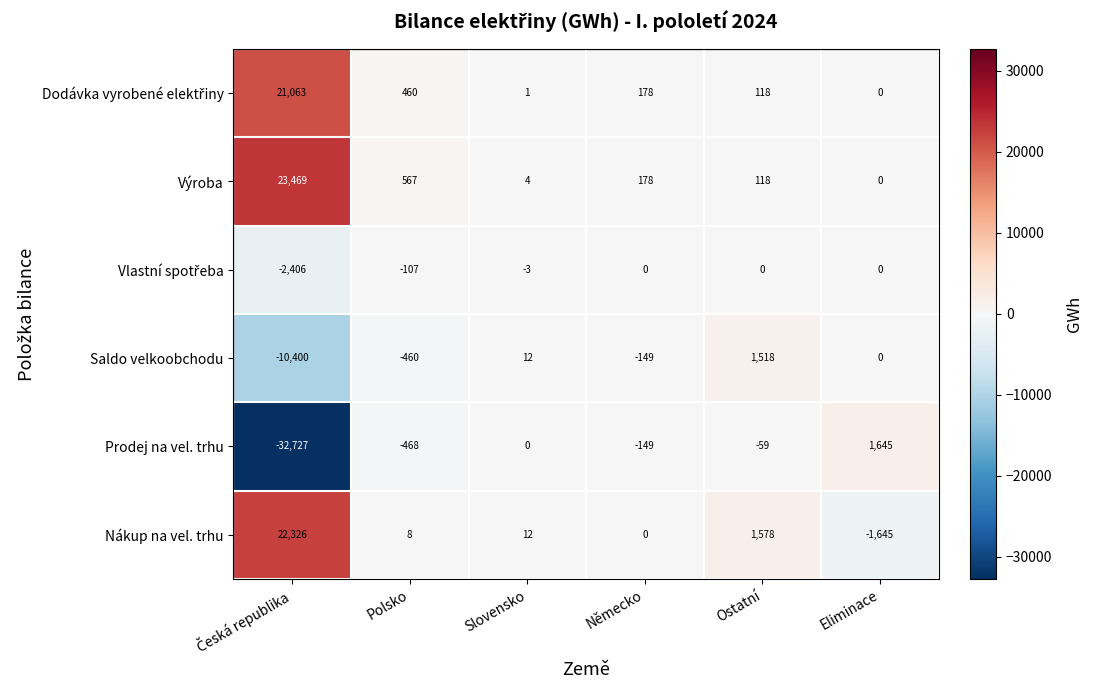

What is the minimum value shown in the chart?

-32727